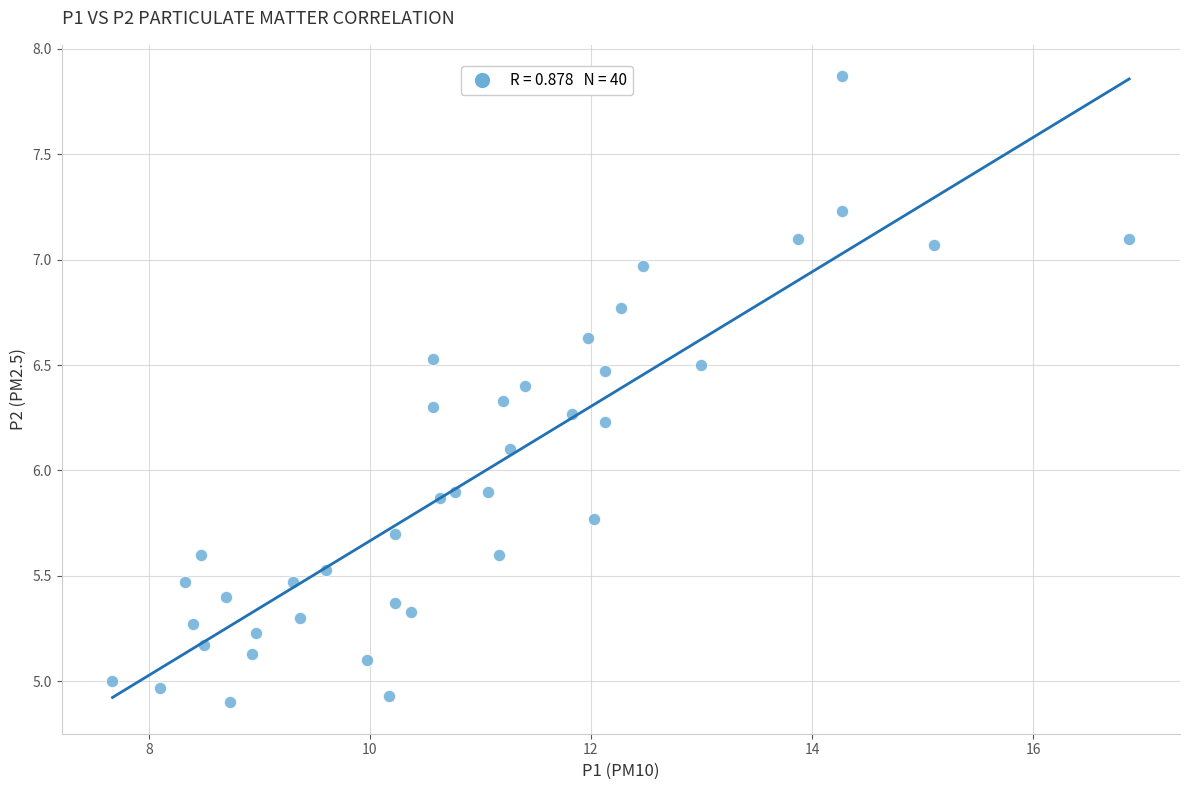

What is the range of X values (max minus min)?

9.2